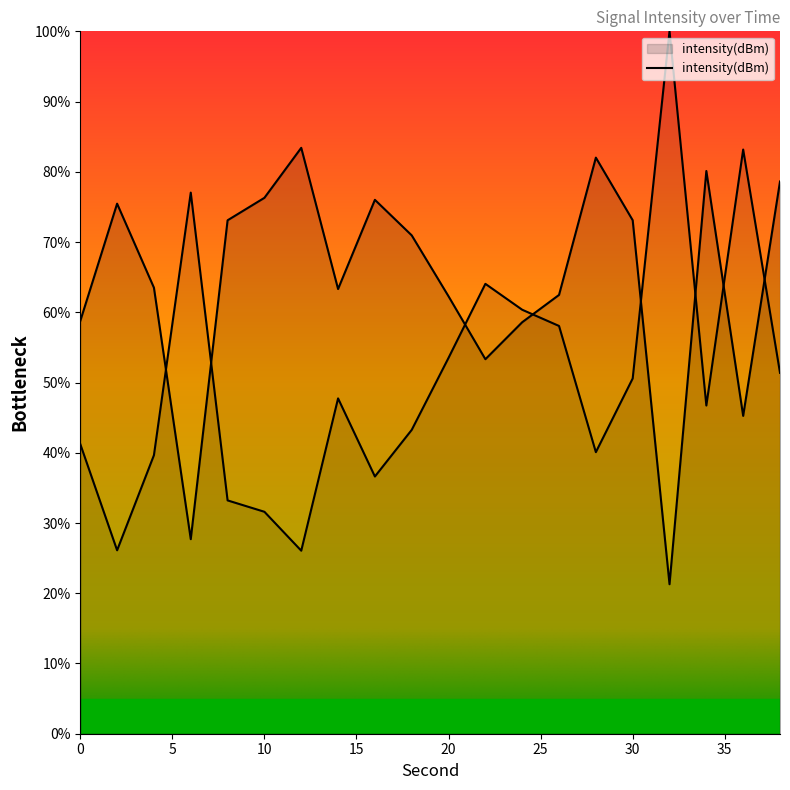

Where is the data nearest to the value 52?

22